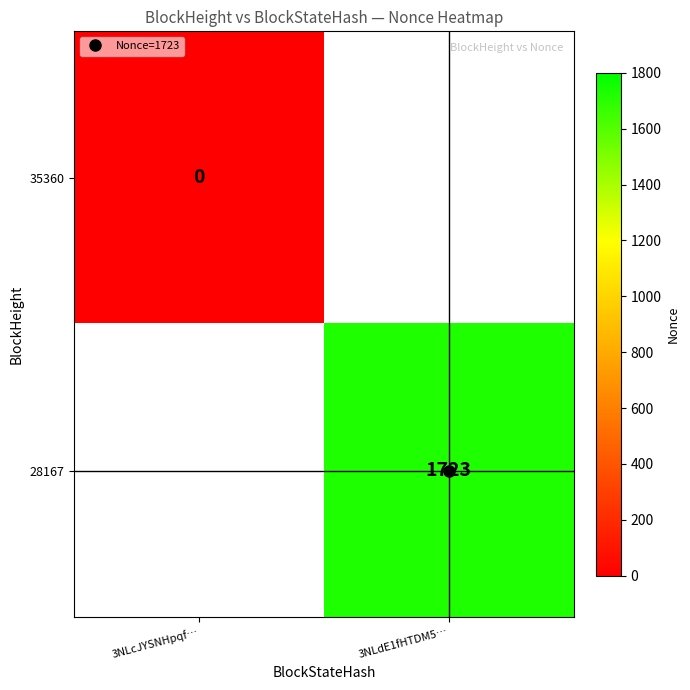

List the labels in order of 28167 value, smallest first.

3NLcJYSNHpqf…, 3NLdE1fHTDM5…